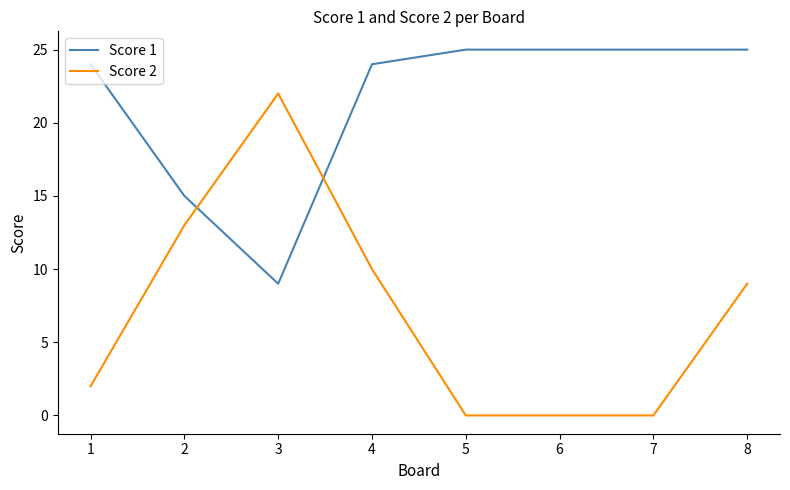

What are all the series names shown in the legend?

Score 1, Score 2